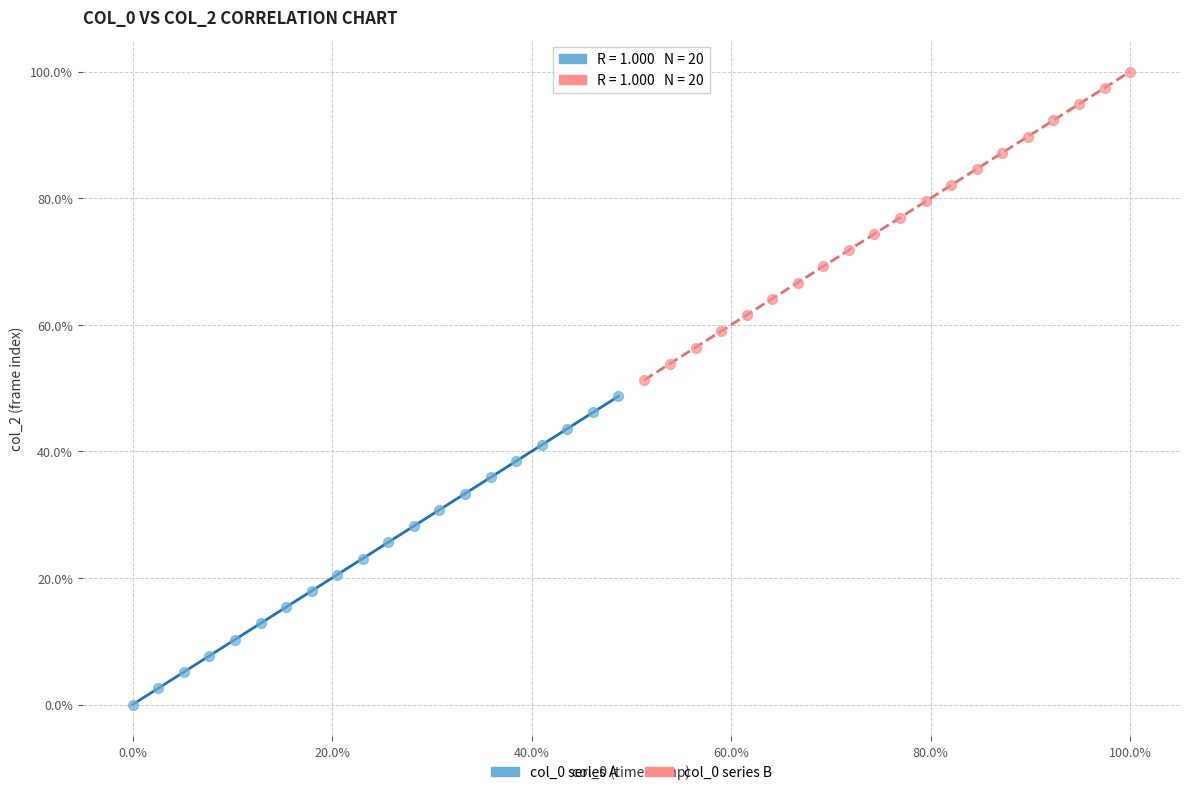

Which series reaches the maximum Y coordinate?

col_0 series B